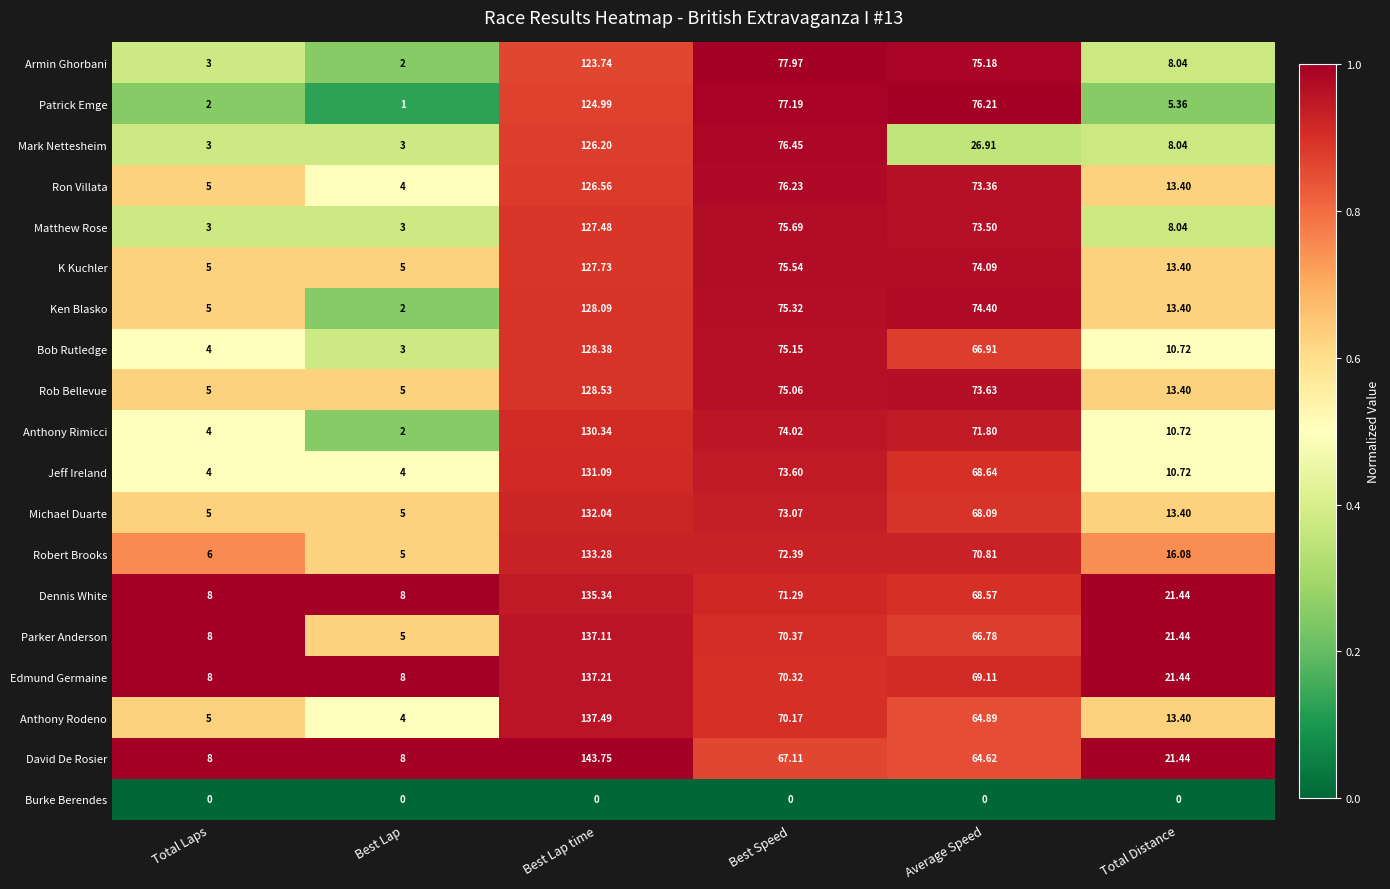

At which label does Robert Brooks reach its peak?

Best Lap time